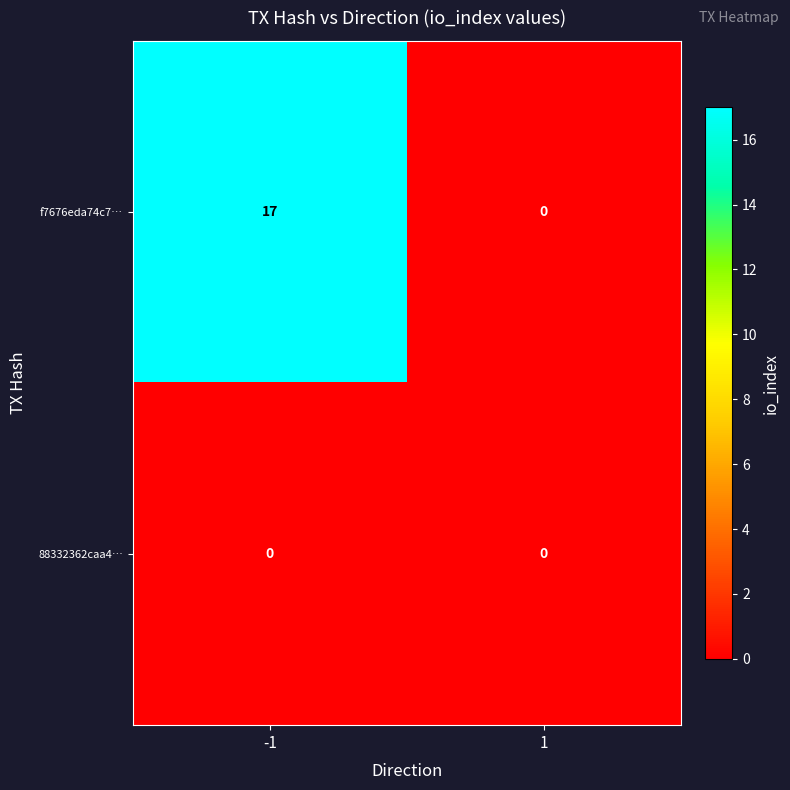

Reading left to right, list all the values displayed in this chart.

f7676eda74c7…: 17	0
88332362caa4…: 0	0